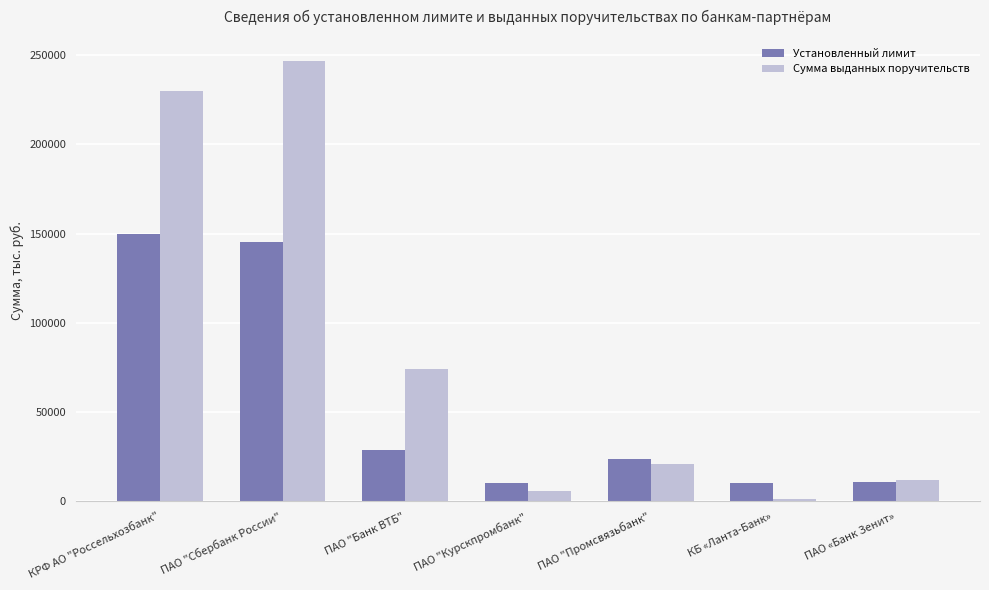

What position from the right is ПАО "Промсвязьбанк"?

3